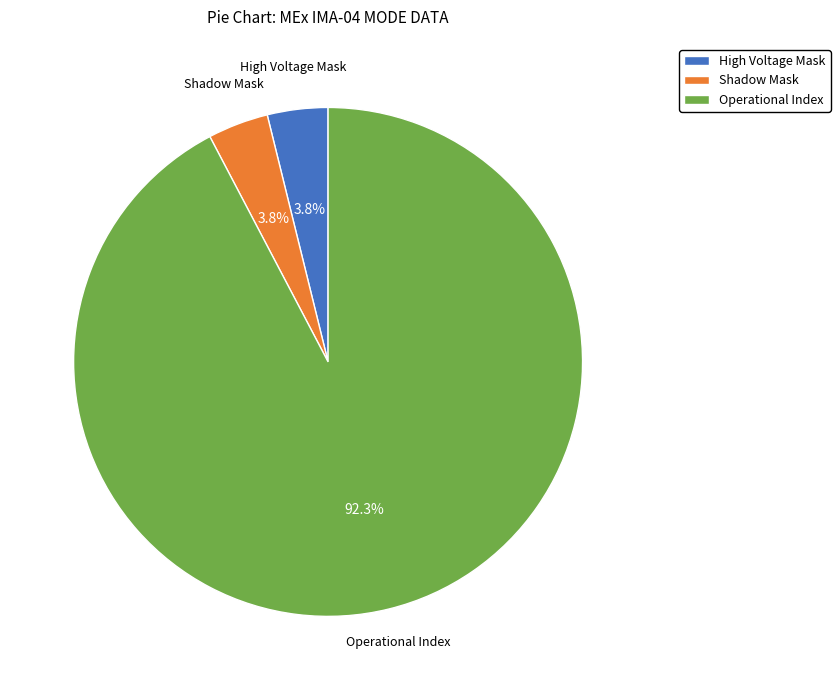

Does Shadow Mask account for over 50% of the chart?

No